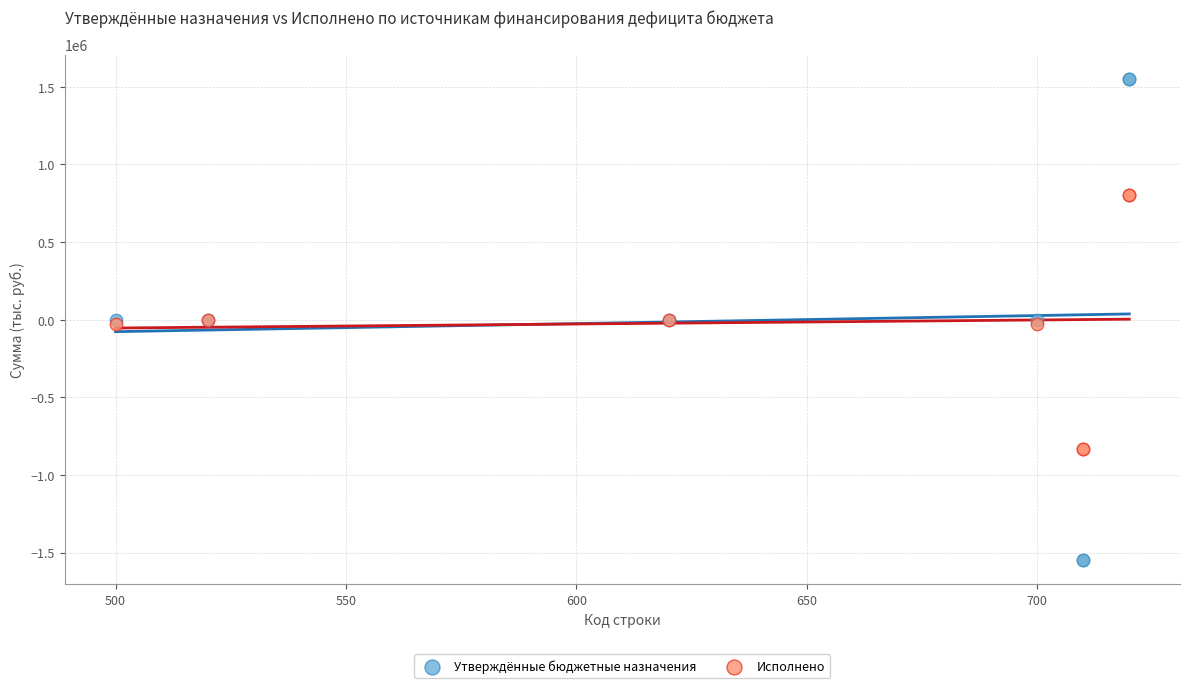

Which series contains the highest Y value?

Утверждённые бюджетные назначения